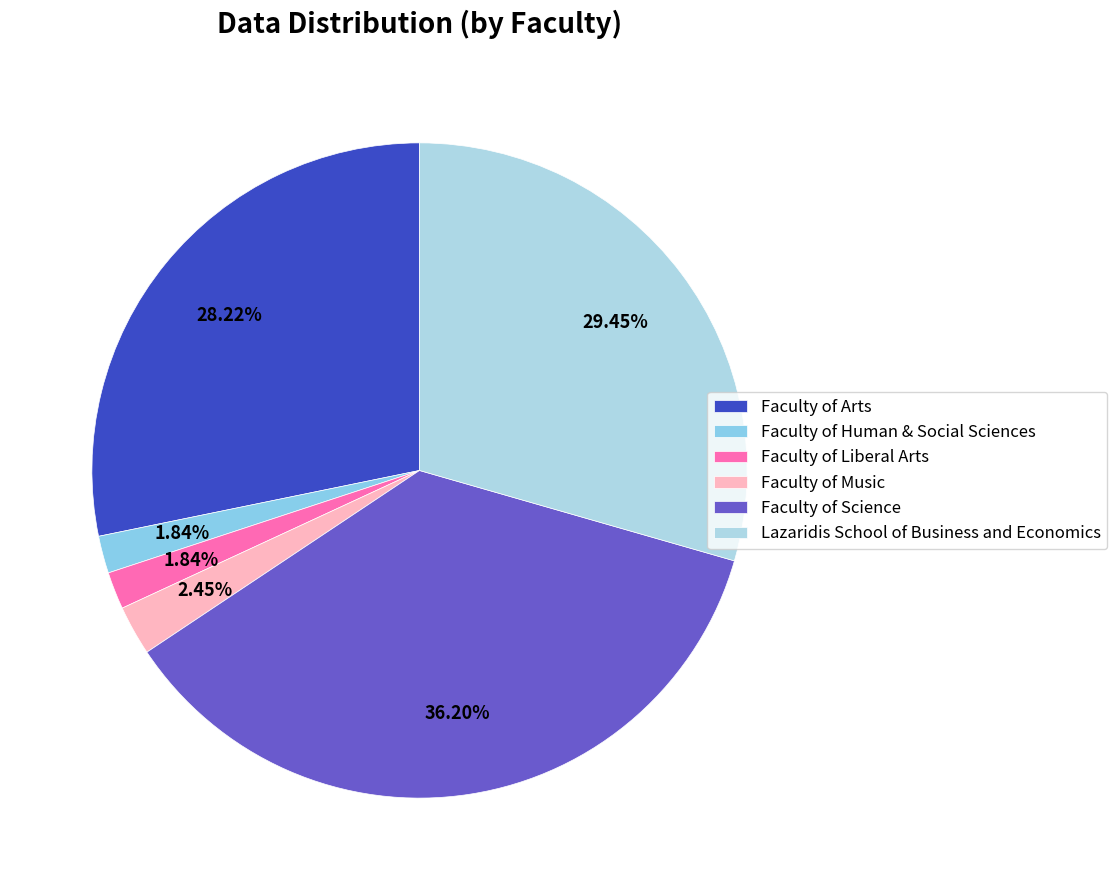

How many slices are in this pie chart?

6